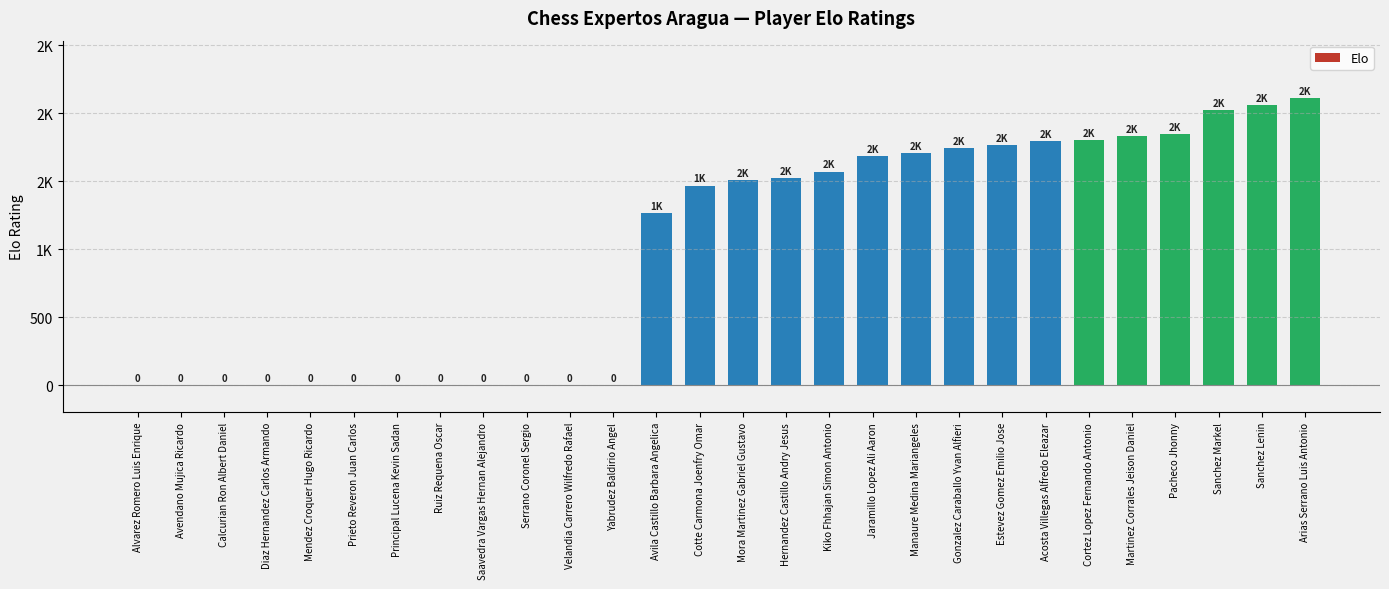

How many values are below 1510?

14